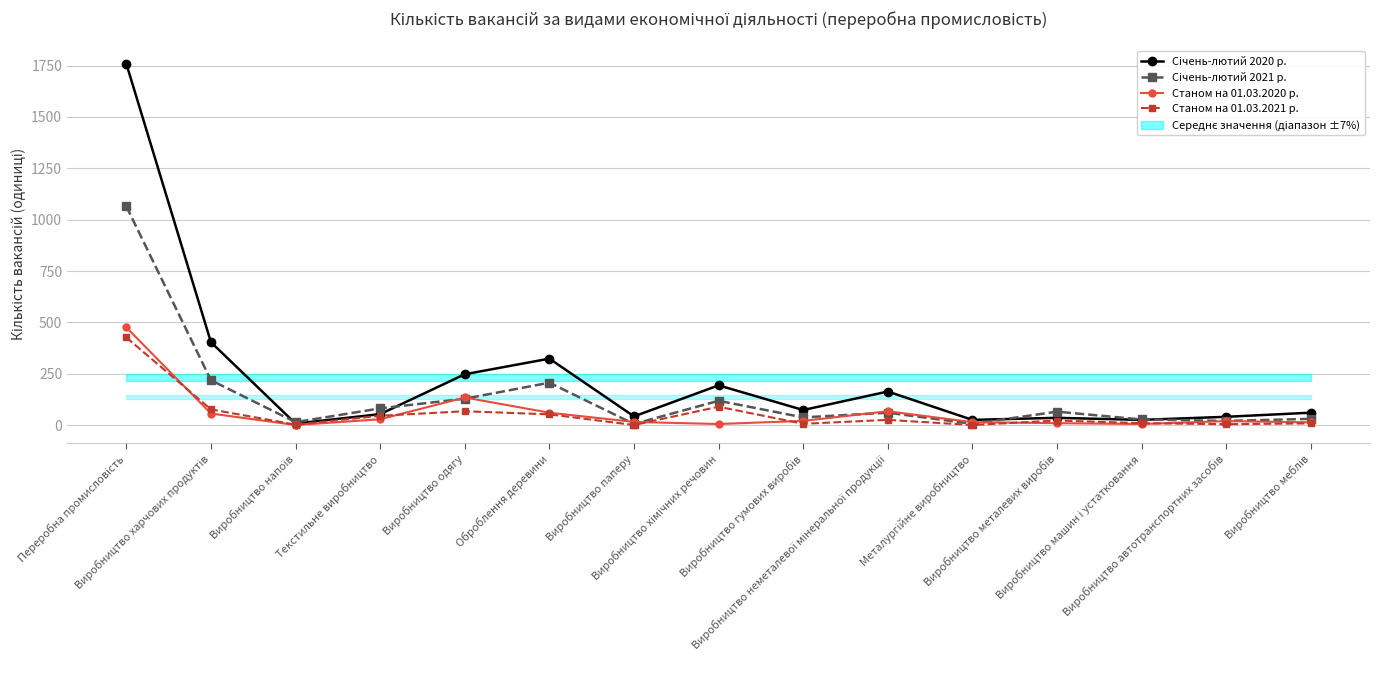

What are all the series names shown in the legend?

Січень-лютий 2020 р., Січень-лютий 2021 р., Станом на 01.03.2020 р., Станом на 01.03.2021 р.